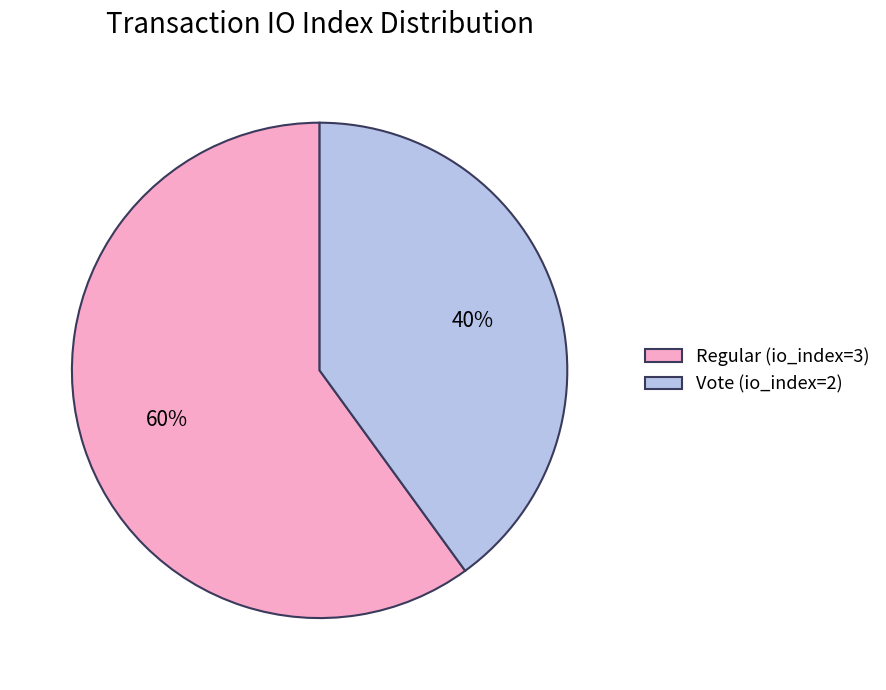

True or false: Vote (io_index=2) accounts for 31% of the total.

False